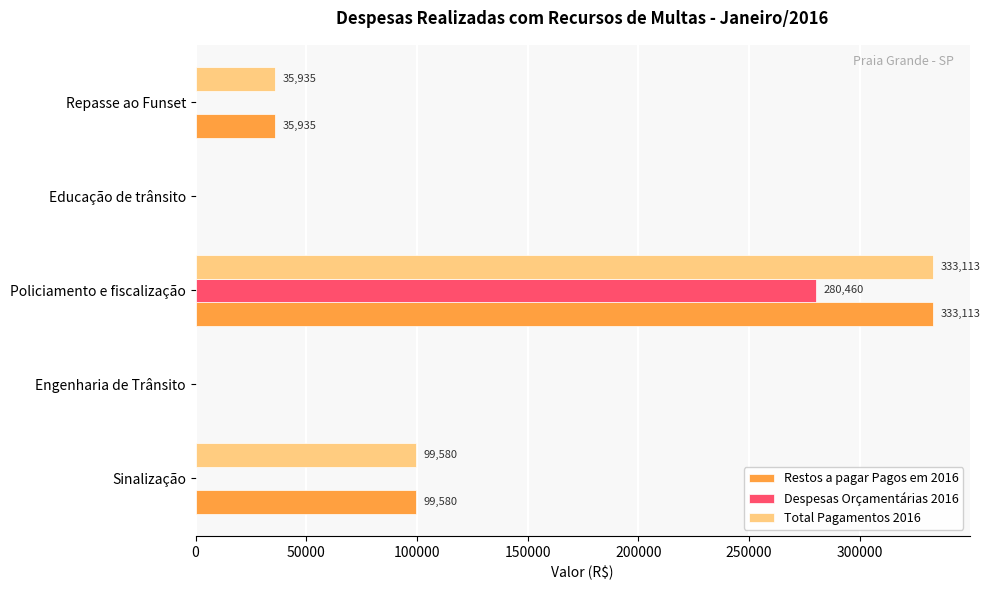

Which label corresponds to the largest value in the chart?

Policiamento e fiscalização